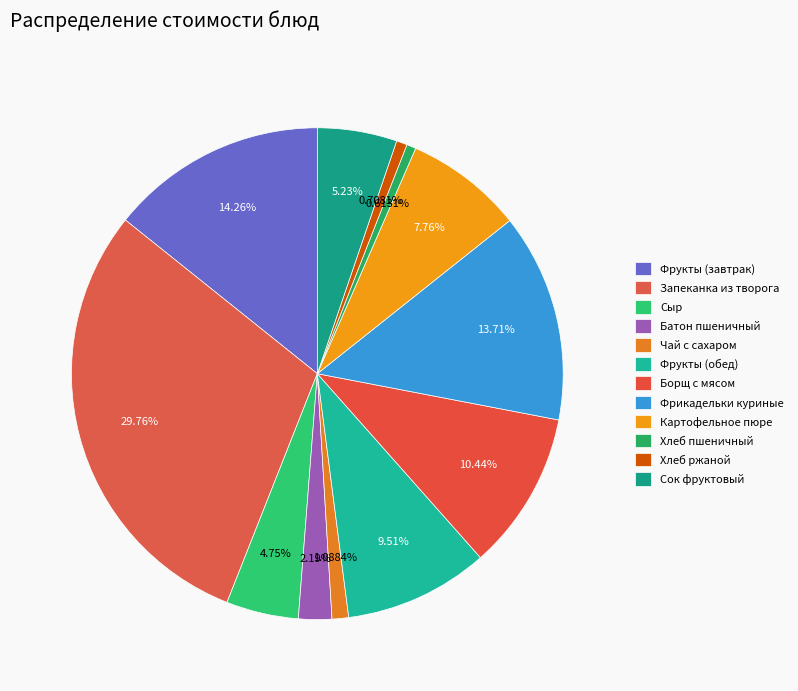

Does any single category account for the majority?

No